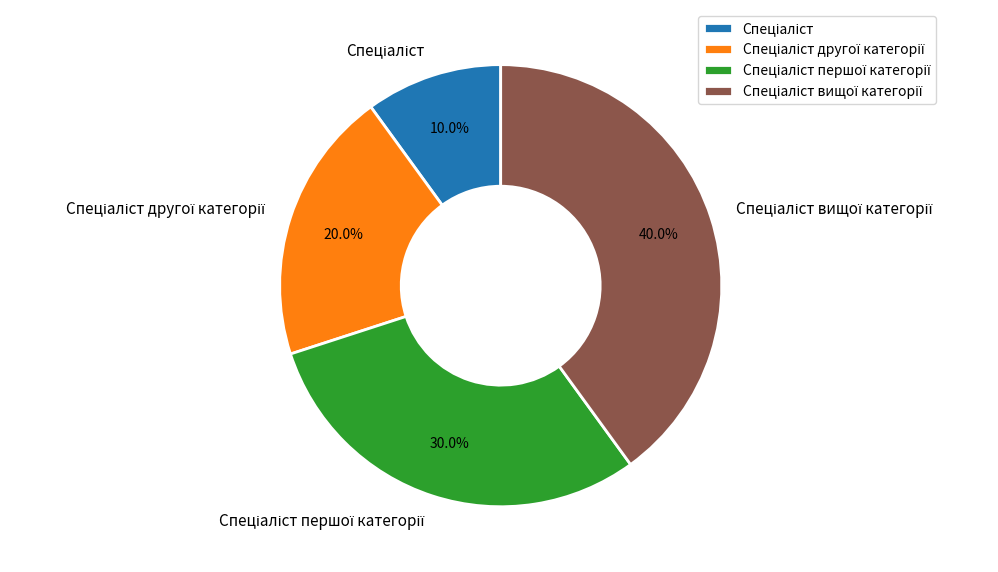

Does any single category account for the majority?

No